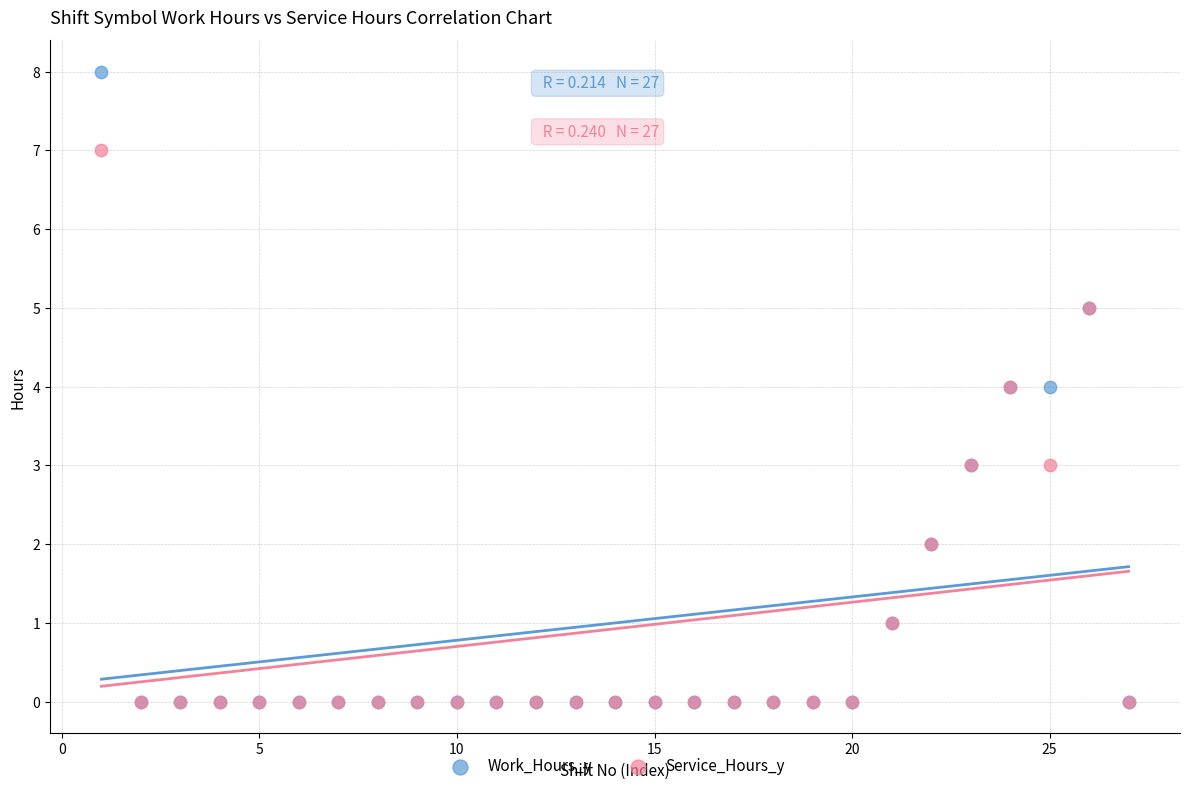

Which series reaches the maximum Y coordinate?

Work_Hours_y